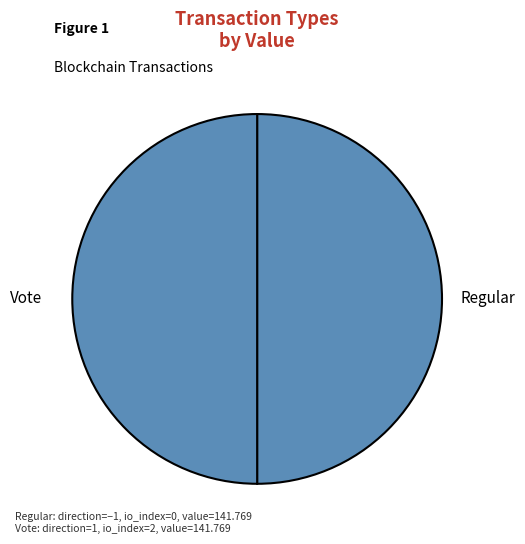

How many slices are in this pie chart?

2